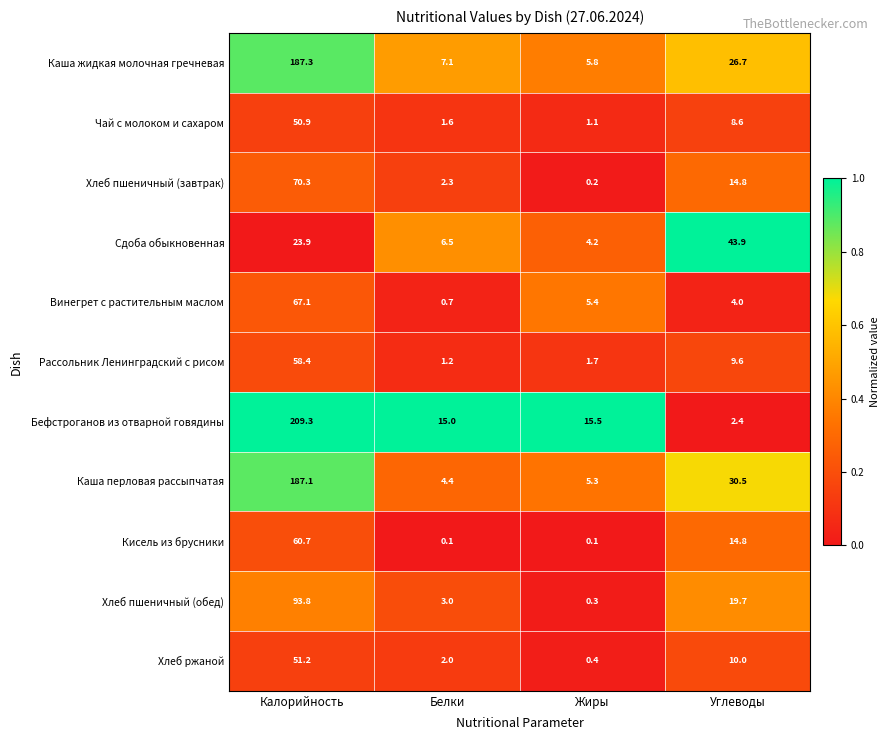

Which series has the widest spread of values?

Бефстроганов из отварной говядины